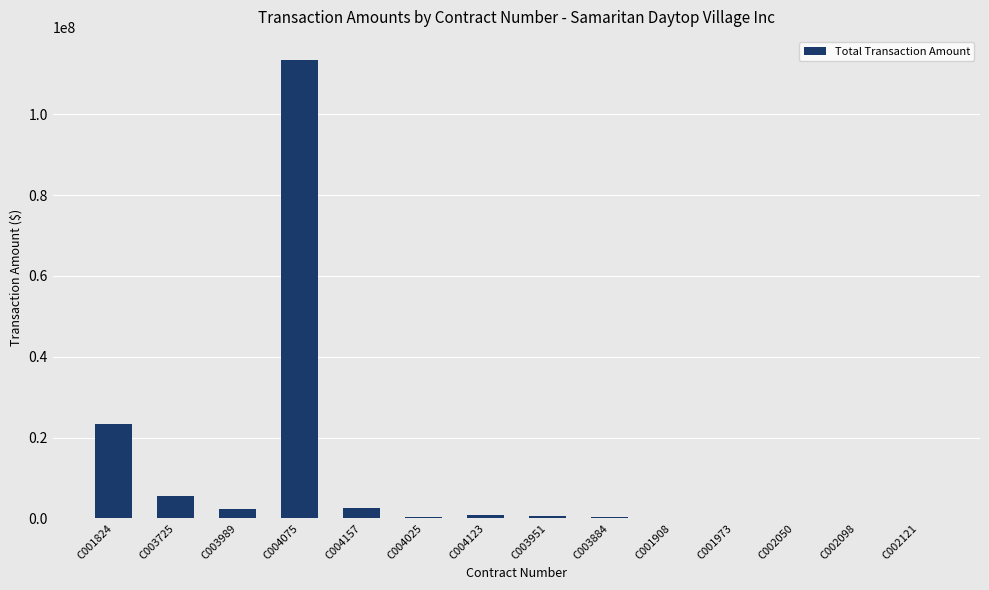

What is the sum of all values?

149610739